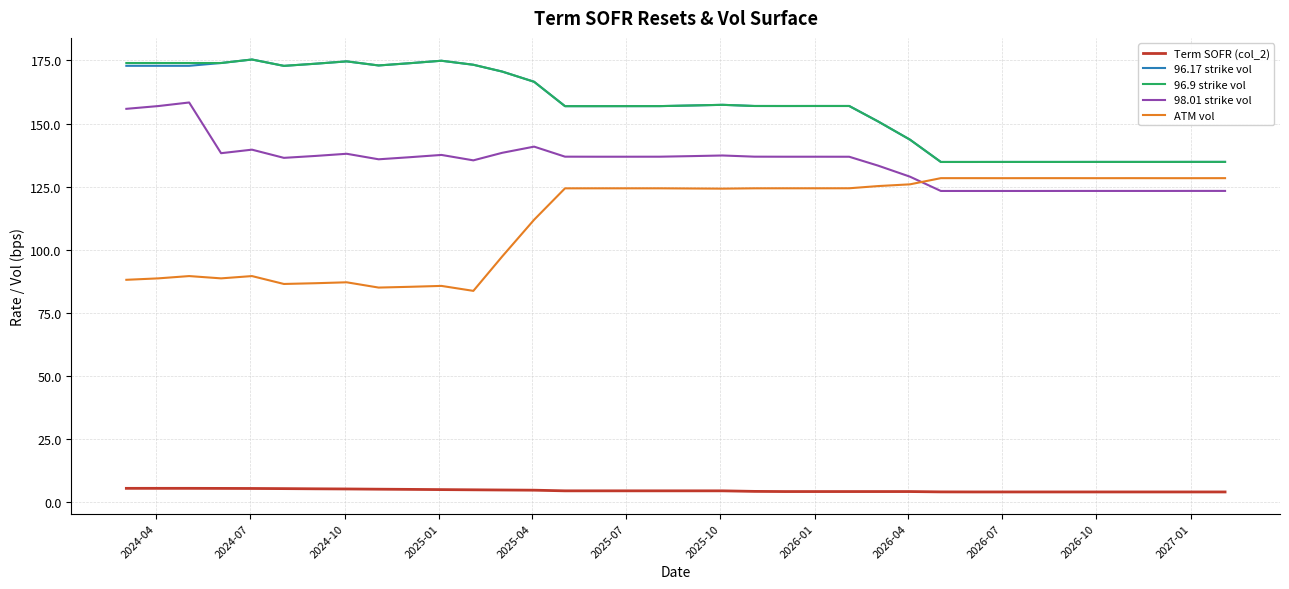

What is the maximum value shown in the chart?

175.4